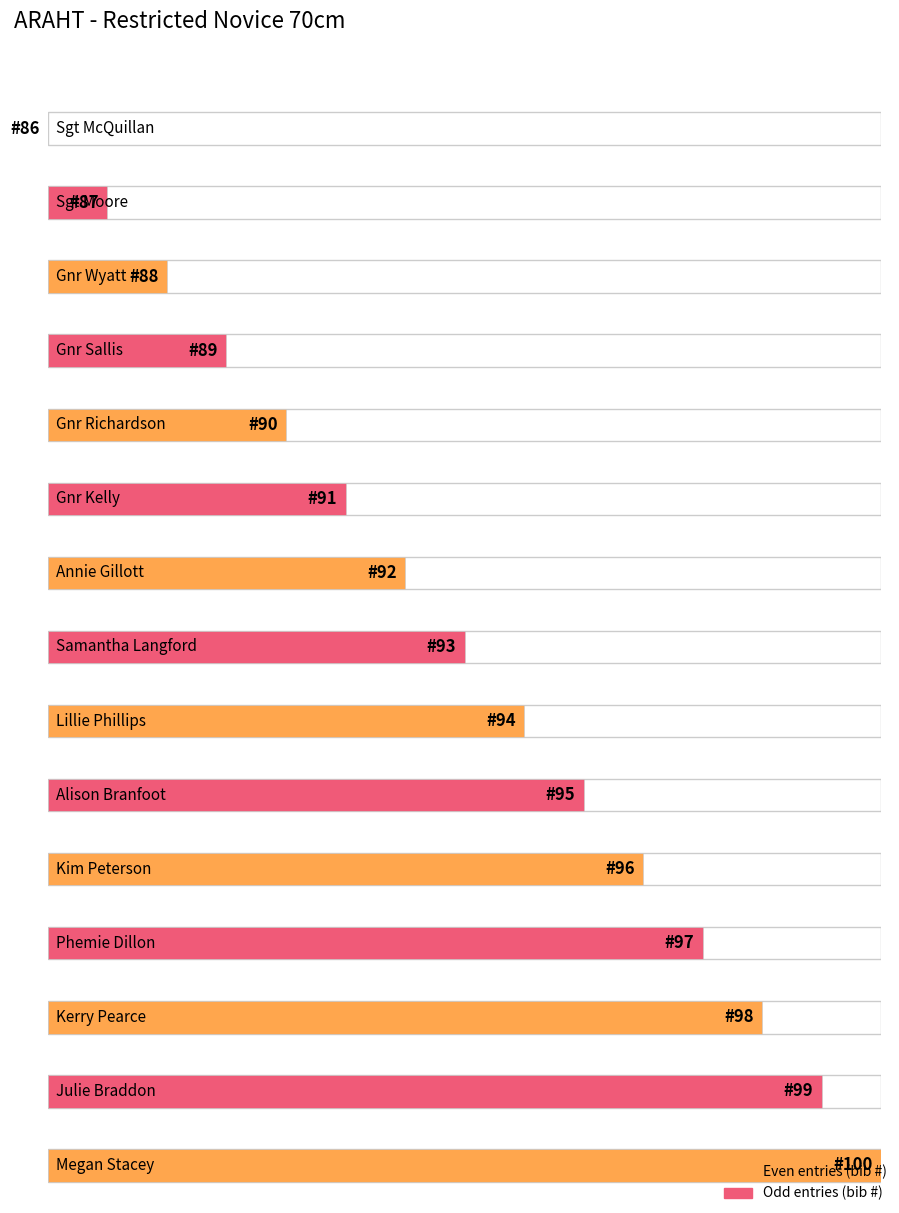

Rank the categories by value from highest to lowest.

Megan Stacey, Julie Braddon, Kerry Pearce, Phemie Dillon, Kim Peterson, Alison Branfoot, Lillie Phillips, Samantha Langford, Annie Gillott, Gnr Kelly, Gnr Richardson, Gnr Sallis, Gnr Wyatt, Sgt Moore, Sgt McQuillan